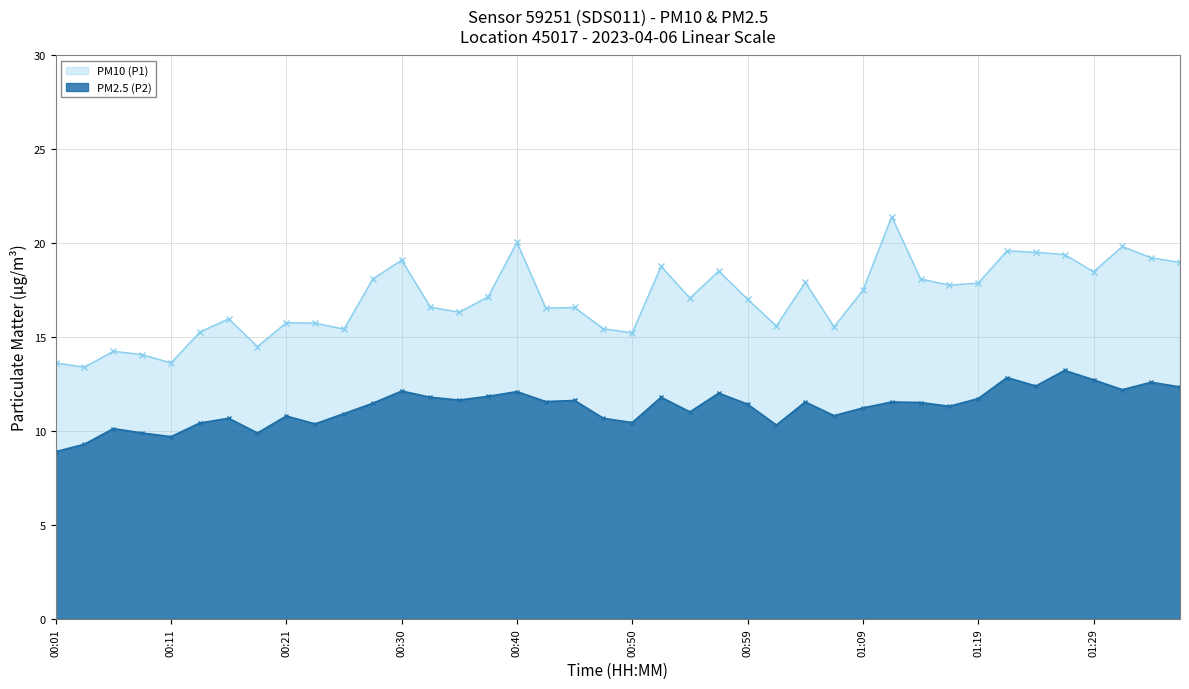

True or false: PM2.5 (P2) and PM10 (P1) intersect in this chart.

False